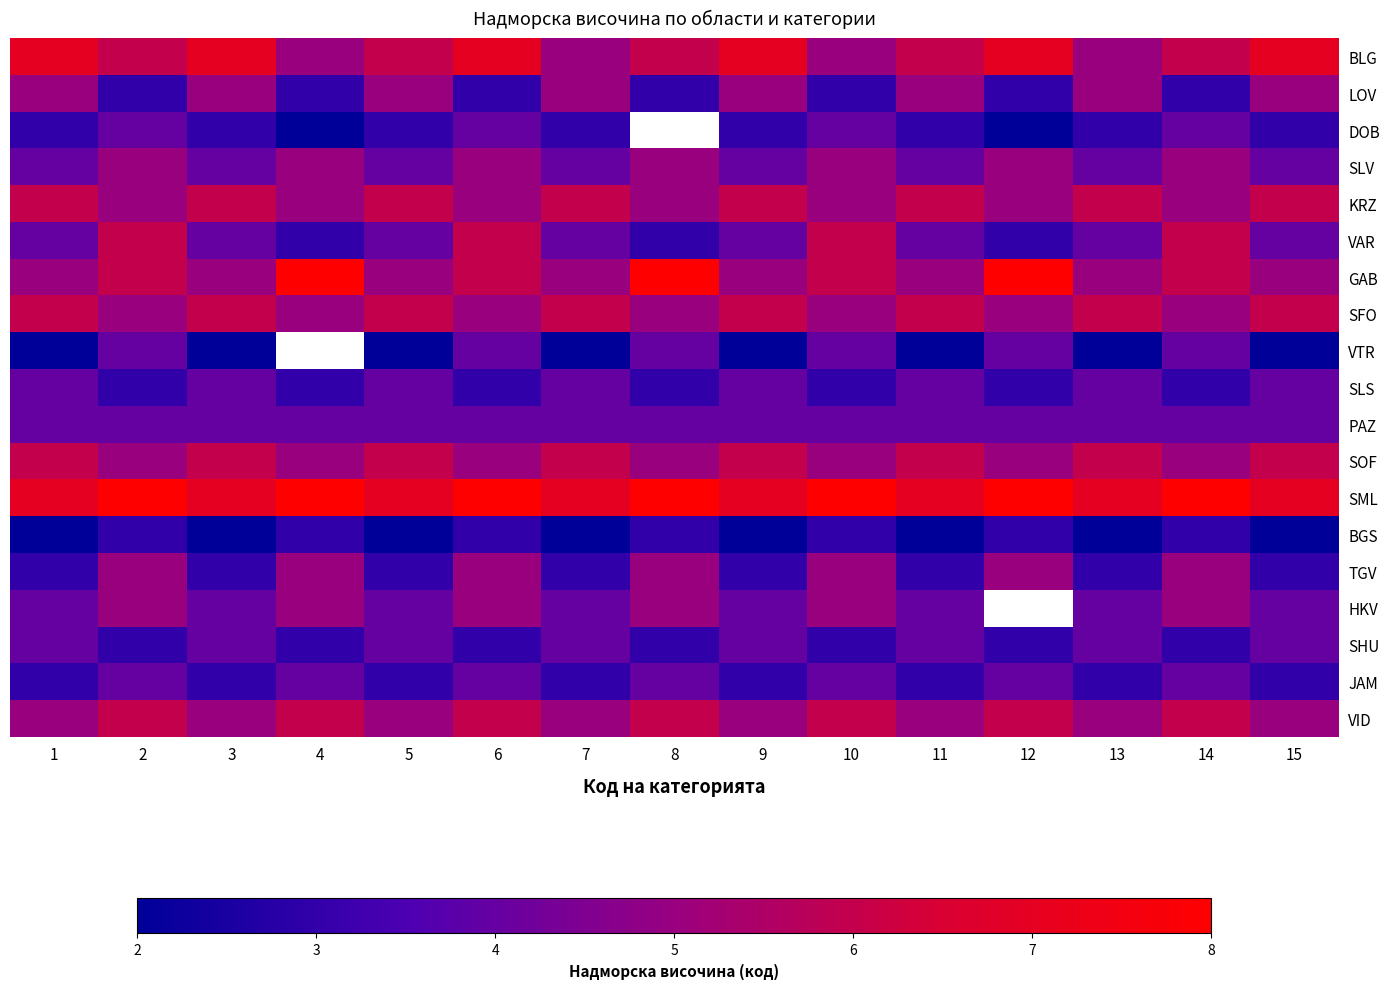

How many data points in VTR are above 2?

6